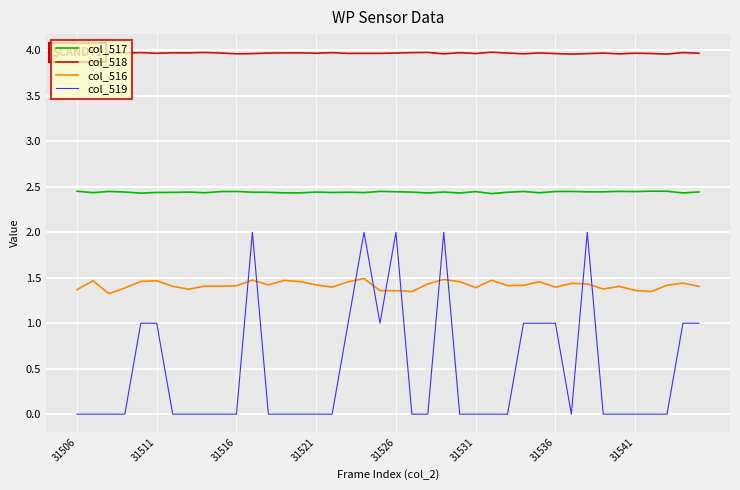

True or false: col_516 and col_517 cross at least once.

False